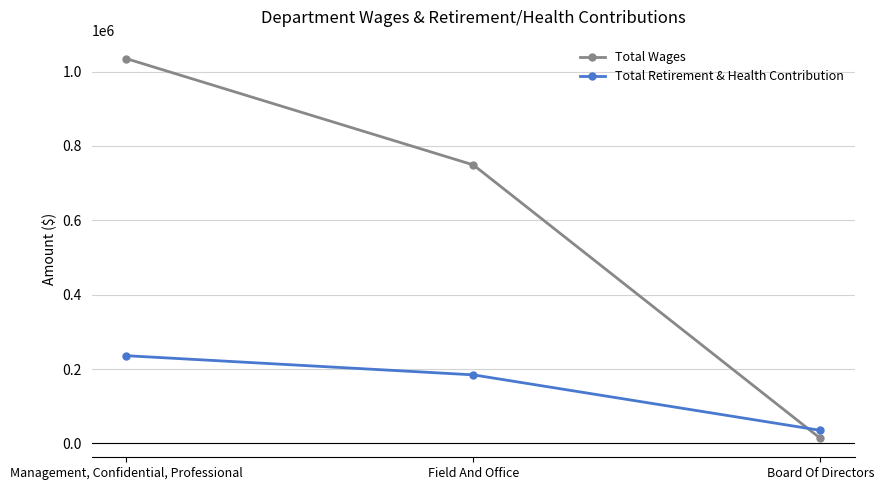

Reading left to right, what are all the values shown in this chart?

Total Wages: 1034837	749082	13850
Total Retirement & Health Contribution: 235981	184478	35238